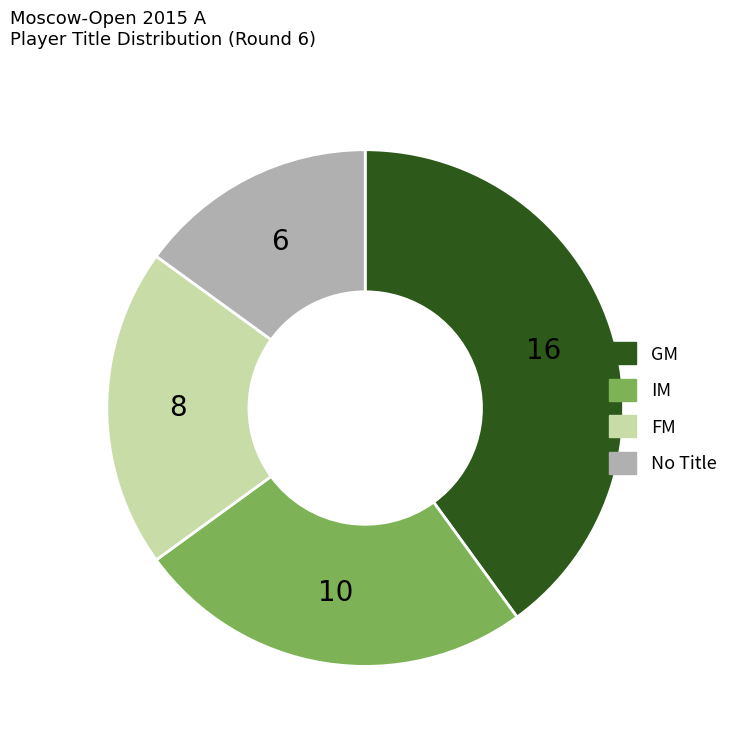

Is there any slice that represents more than half of the pie?

No